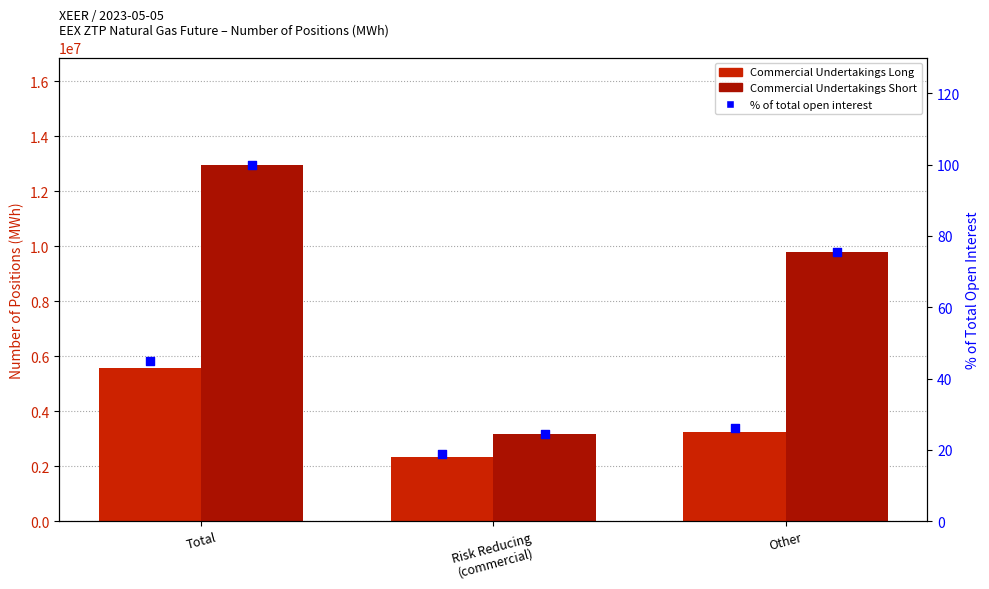

Which series contains the highest Y value?

Commercial Undertakings Short